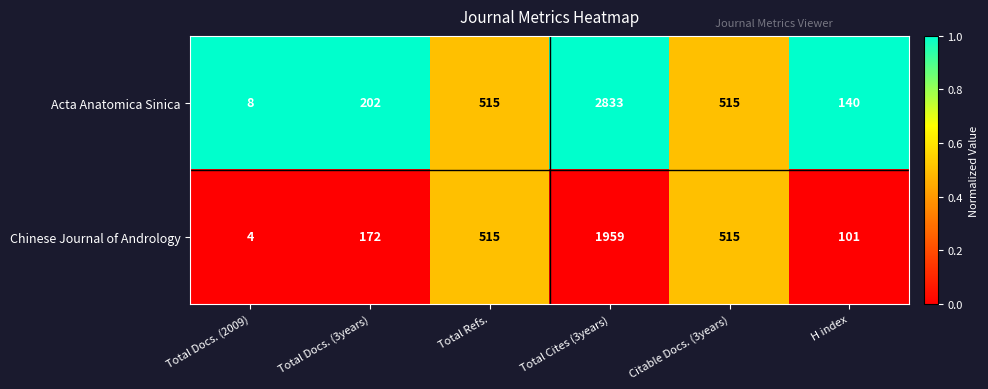

The Chinese Journal of Andrology series shows 172 at Total Docs. (3years). True or false?

True